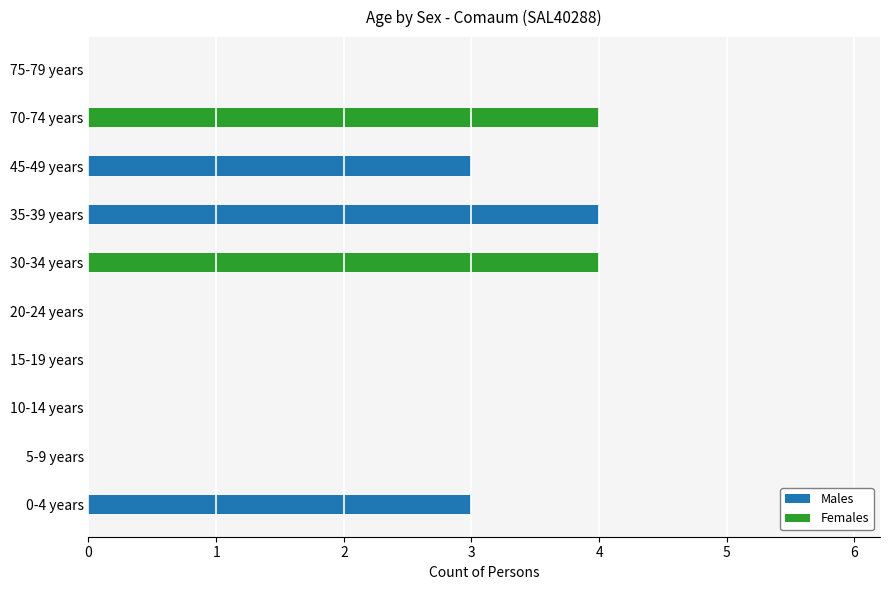

The Males series shows 0 at 70-74 years. True or false?

True